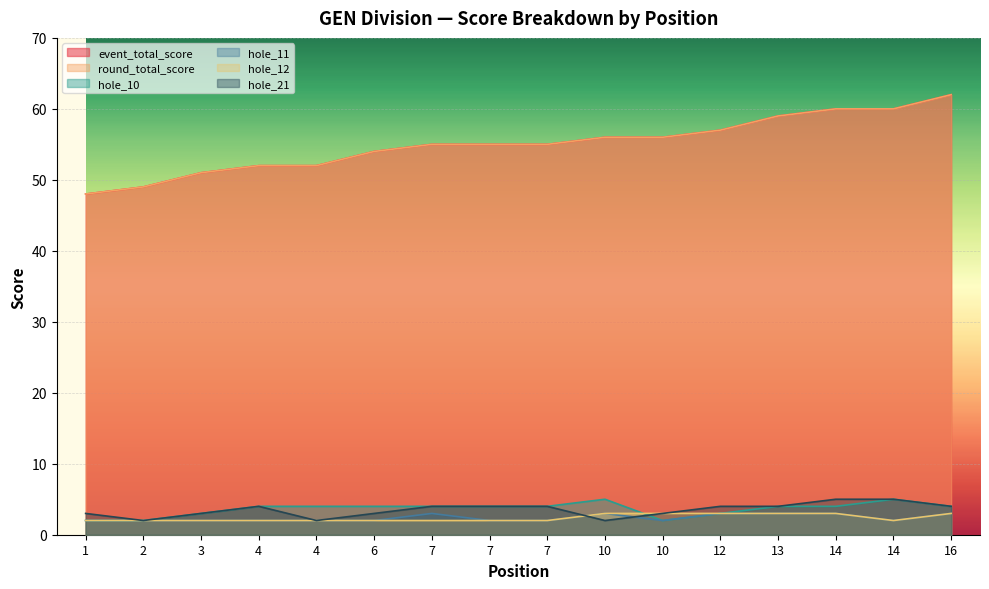

Rank the categories by hole_10 value from lowest to highest.

1, 2, 10, 3, 12, 4, 4, 6, 7, 7, 7, 13, 14, 16, 10, 14